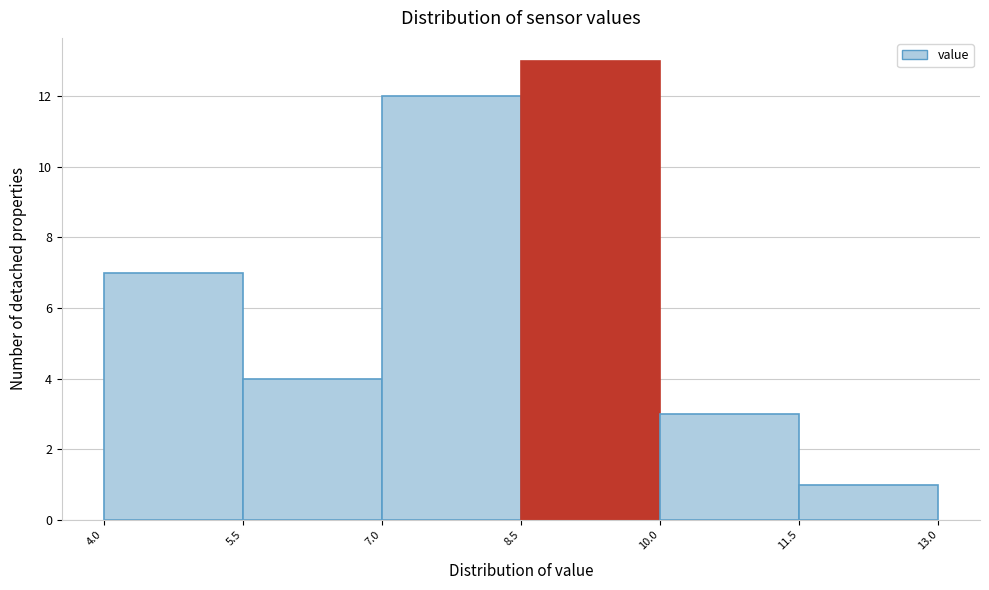

What is the height of the bar covering 4.0 to 5.5 on the x-axis? The values are not printed on the chart, so give them approximately, as read against the axis.

7